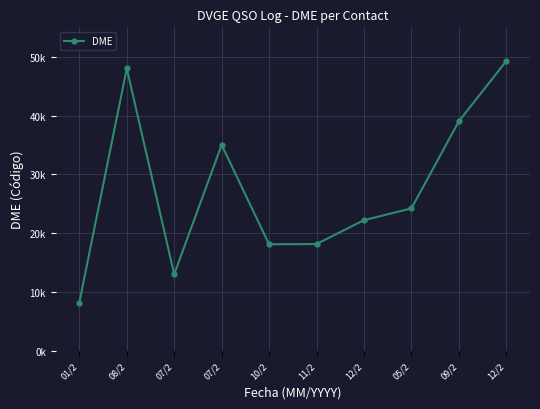

How many interior local valleys (lower than both neighbors) does the data have?

2